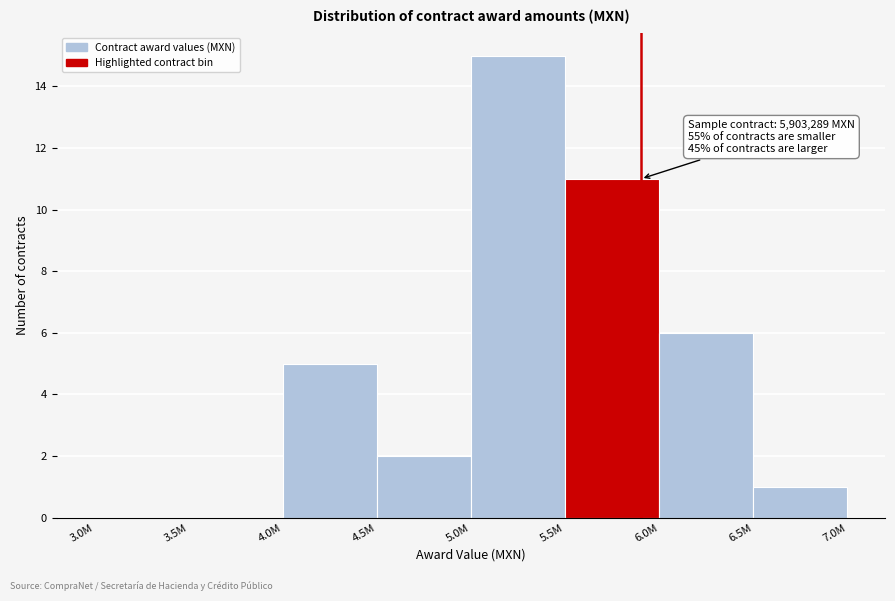

Reading right to left, what are all the values shown in this chart?

6.5M=1	6.0M=6	5.5M=11	5.0M=15	4.5M=2	4.0M=5	3.5M=0	3.0M=0